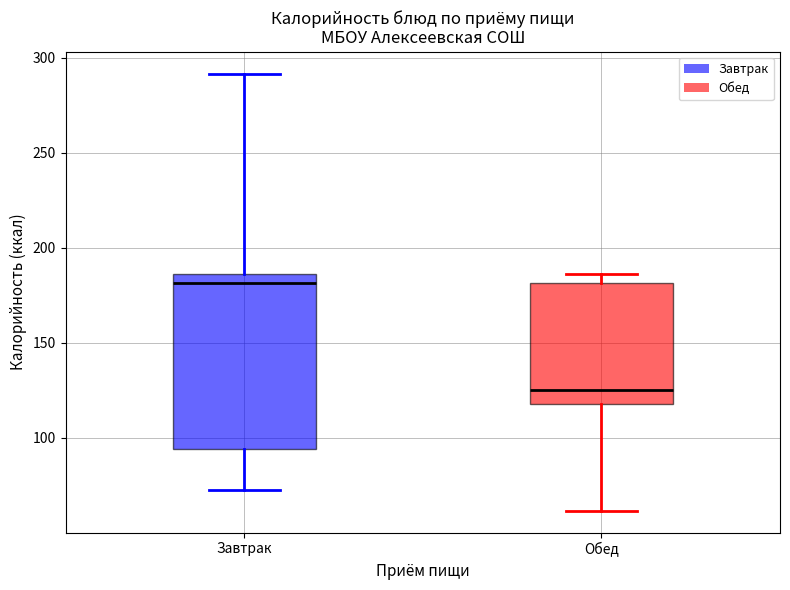

Where does the lower whisker of the box for Завтрак end on the y-axis? The values are not printed on the chart, so give them approximately, as read against the axis.

75